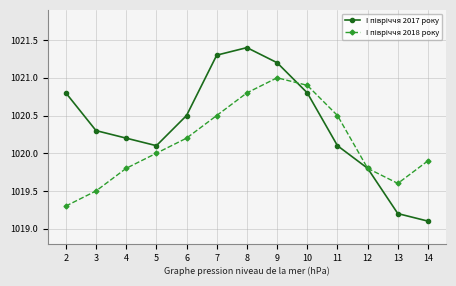

How many series are shown in this chart?

2